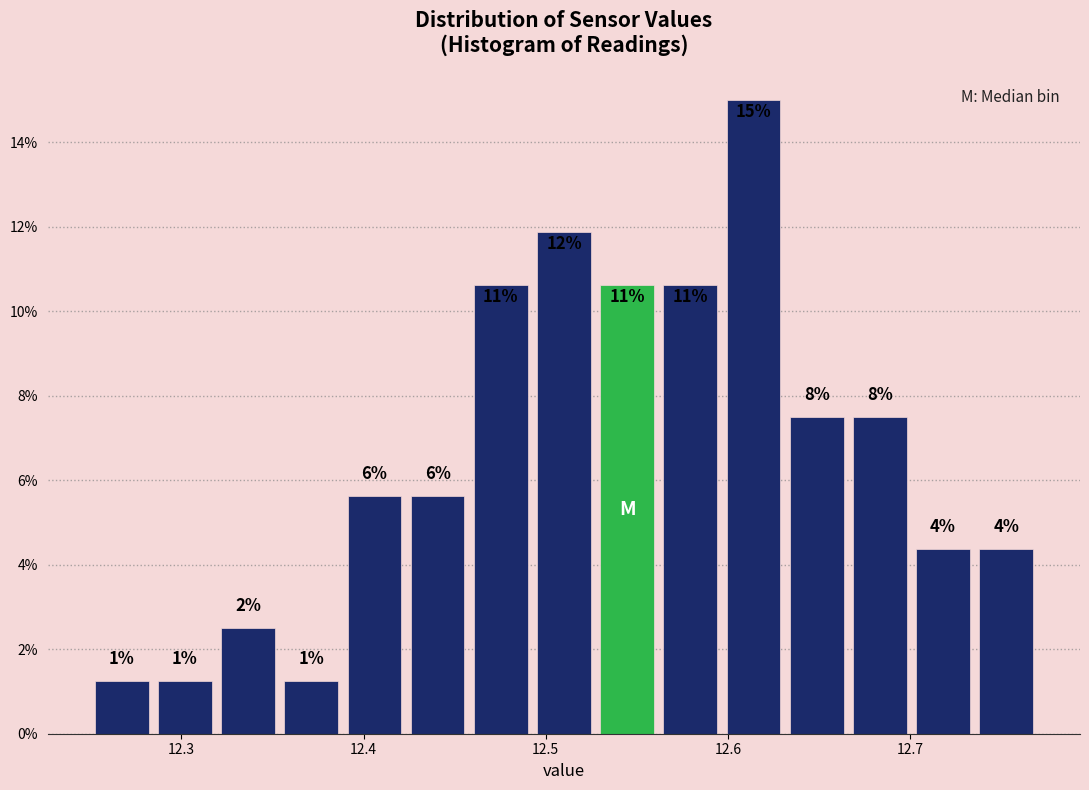

Read against the x-axis, roughly where is the centre of the tallest bar?

12.61